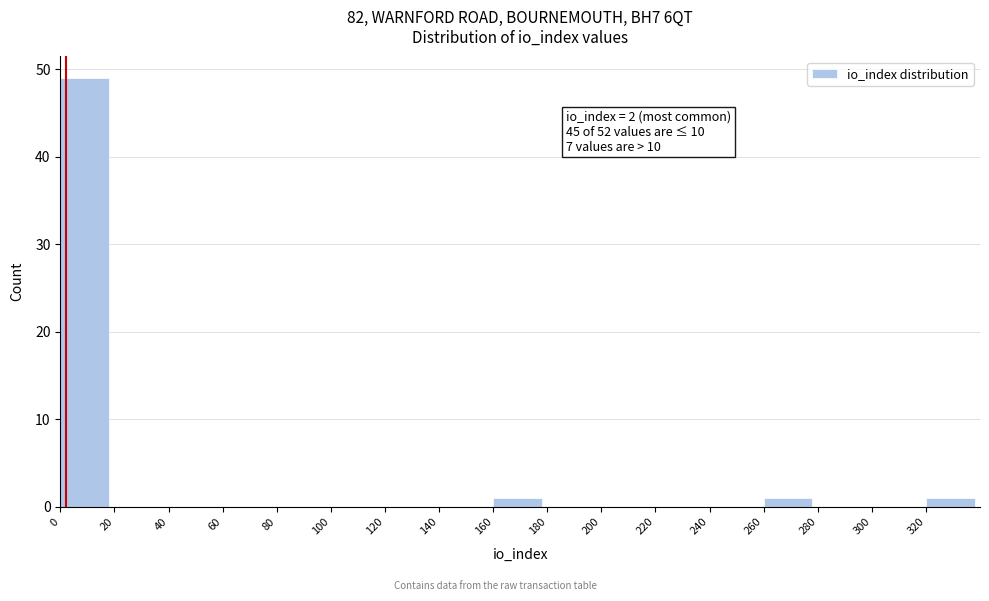

Which range on the x-axis has the tallest bar?

0 to 20